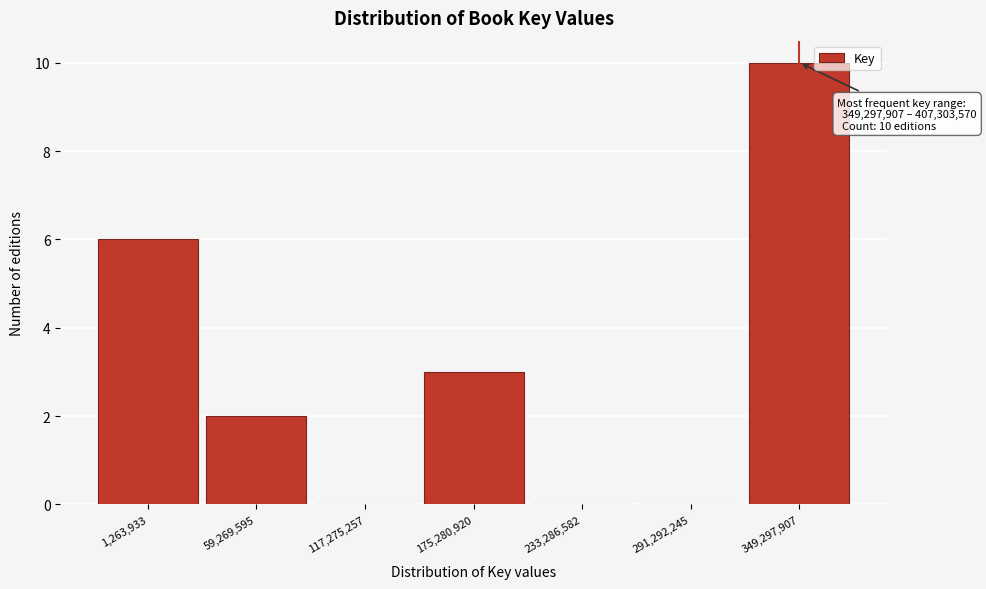

Reading right to left, what are all the values shown in this chart?

349,297,907=10	291,292,245=0	233,286,582=0	175,280,920=3	117,275,257=0	59,269,595=2	1,263,933=6